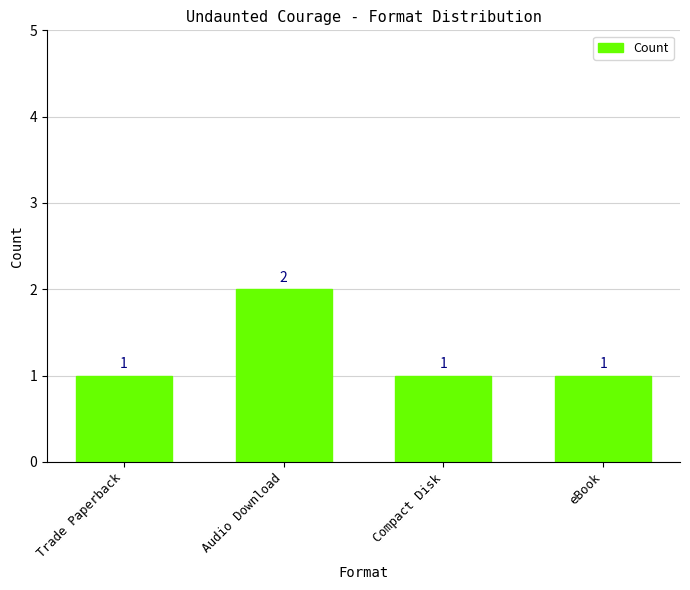

Which category has the highest value across all series?

Audio Download